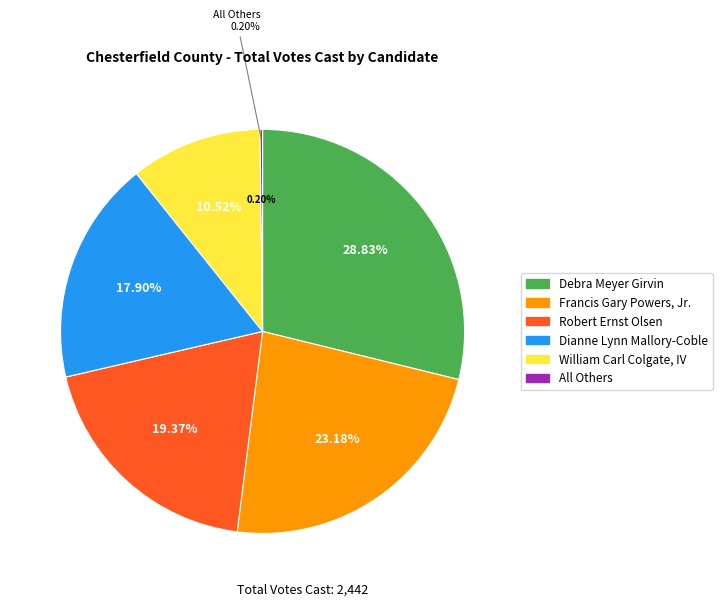

True or false: Debra Meyer Girvin accounts for 29% of the total.

True